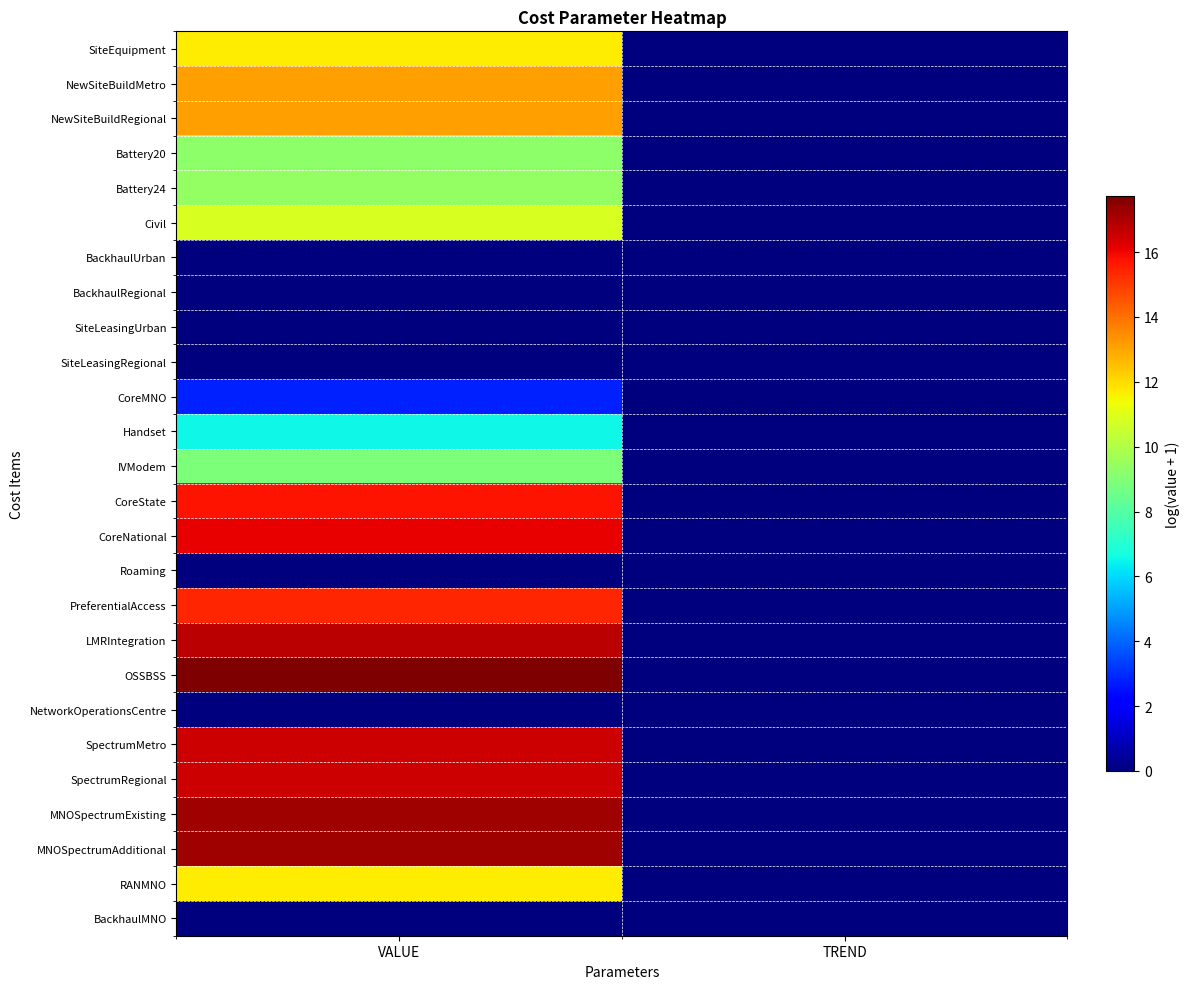

At which category is the sum across all series the highest?

VALUE